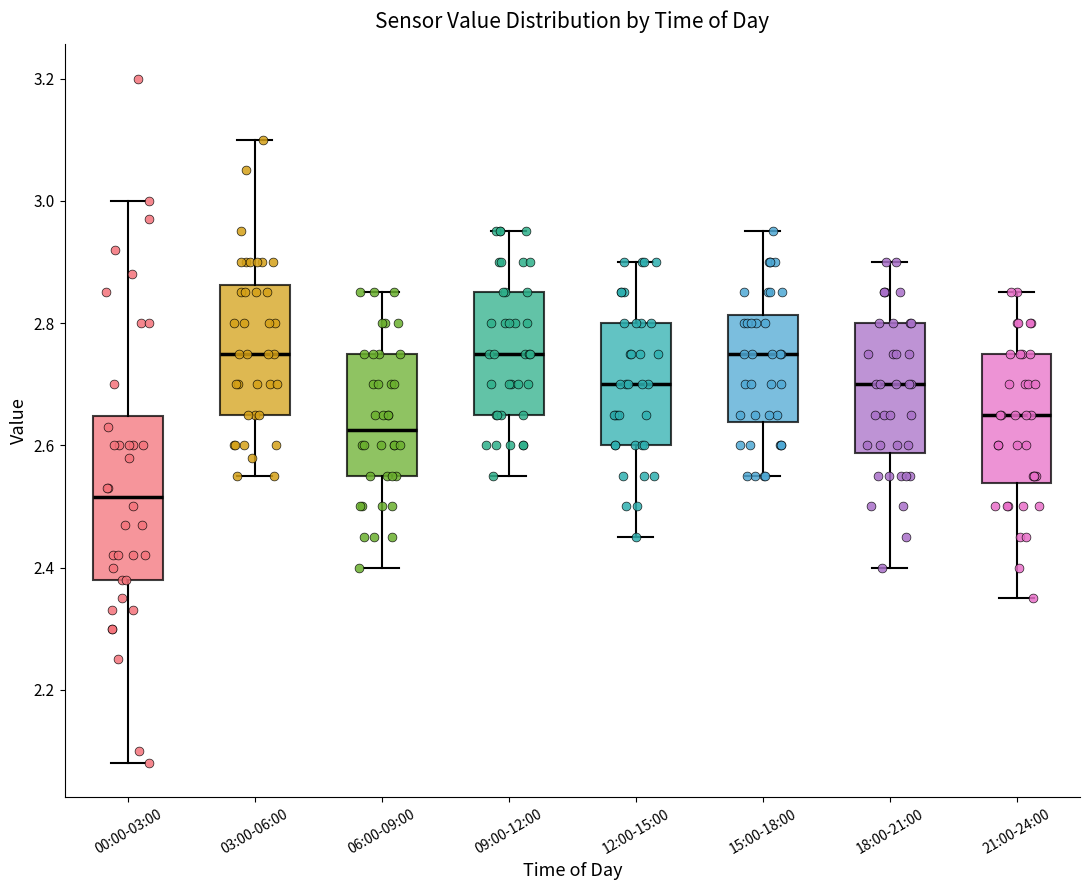

Which box is the tallest, from its lower edge to its upper edge?

00:00-03:00